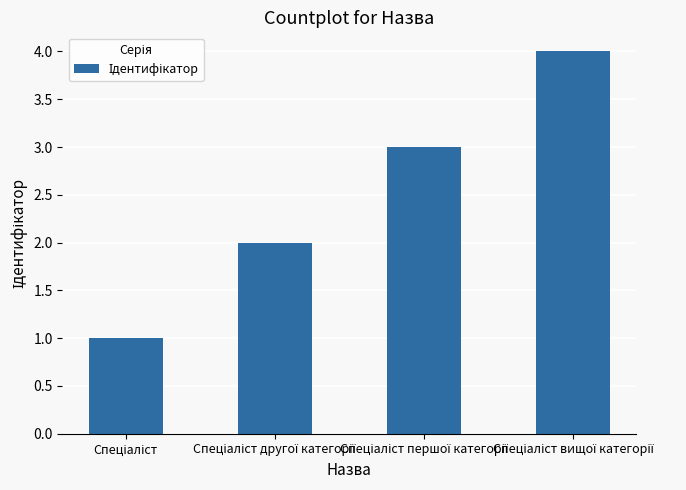

What is the difference between the maximum and minimum values?

3